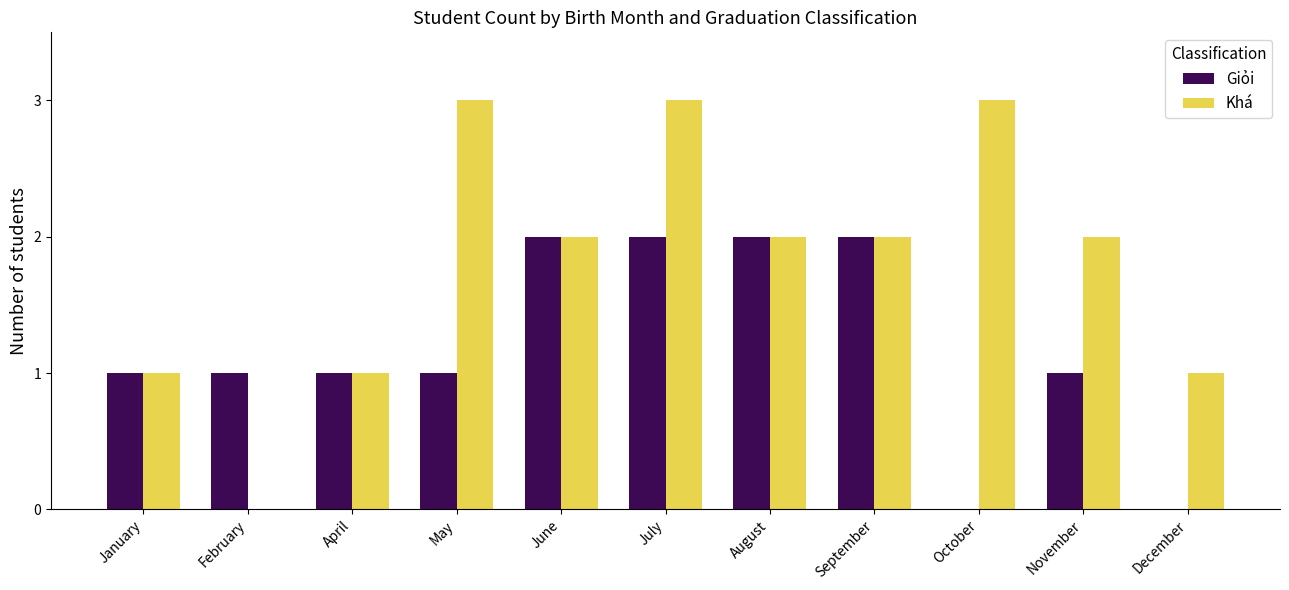

What is the total value across all series at July?

5